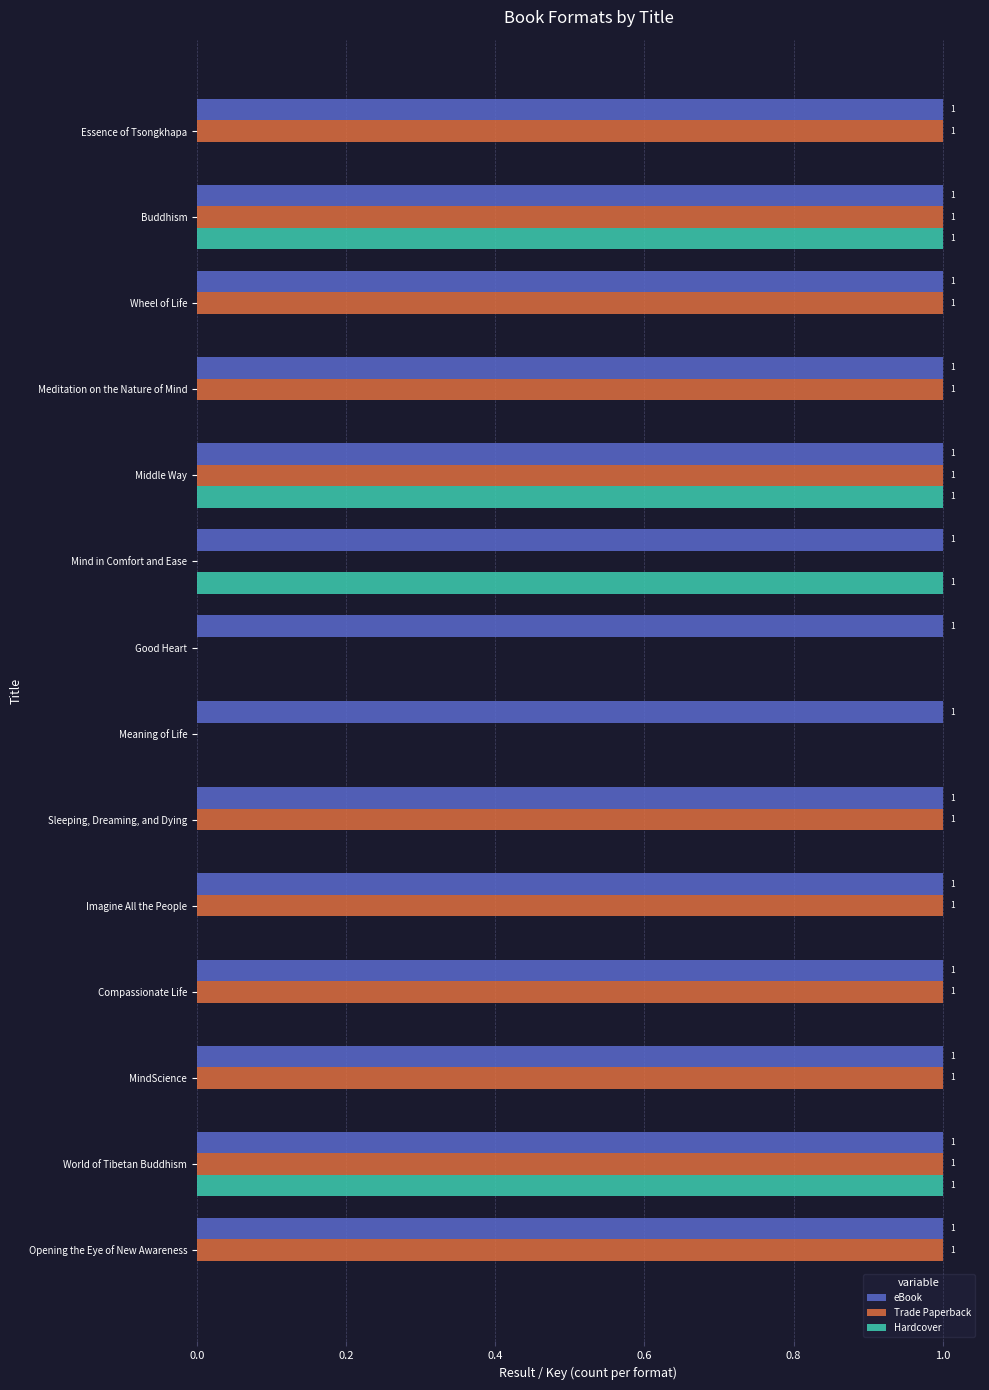

The value of Trade Paperback at Good Heart is -1. True or false?

False